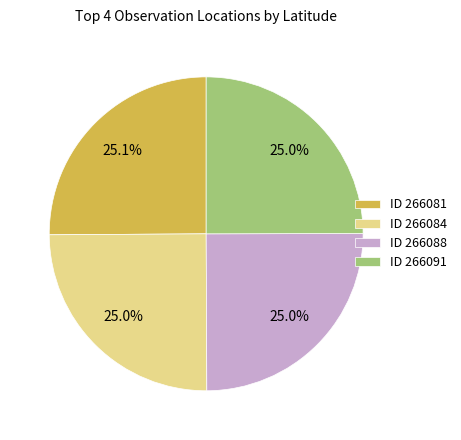

What percentage is NOT represented by ID 266091?

75.0%